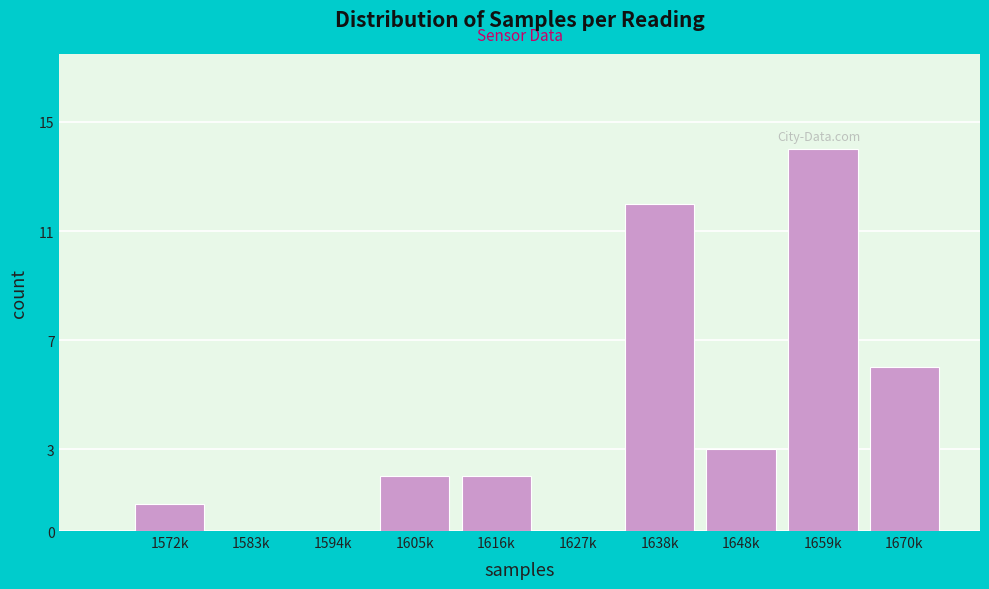

Reading left to right, transcribe all the data shown in this chart.

1572k=1	1583k=0	1594k=0	1605k=2	1616k=2	1627k=0	1638k=12	1648k=3	1659k=14	1670k=6